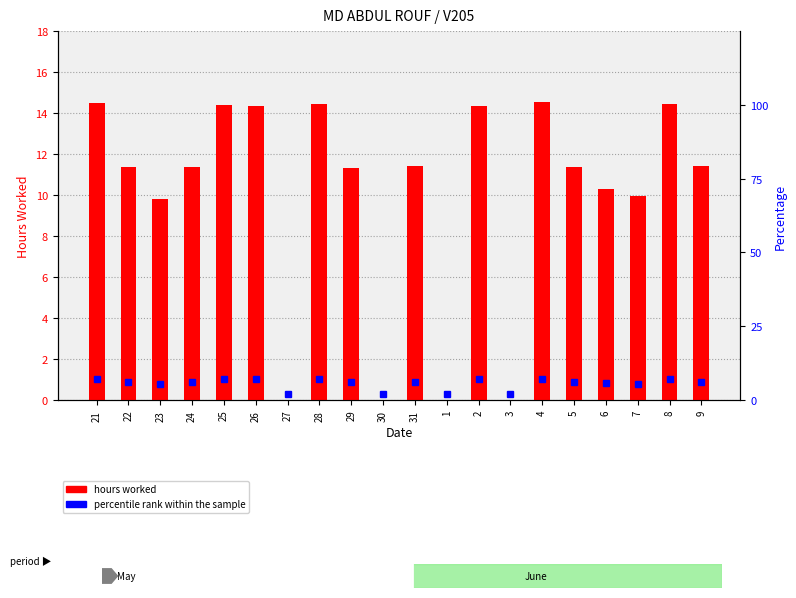

At which label is the value closest to 7?

23